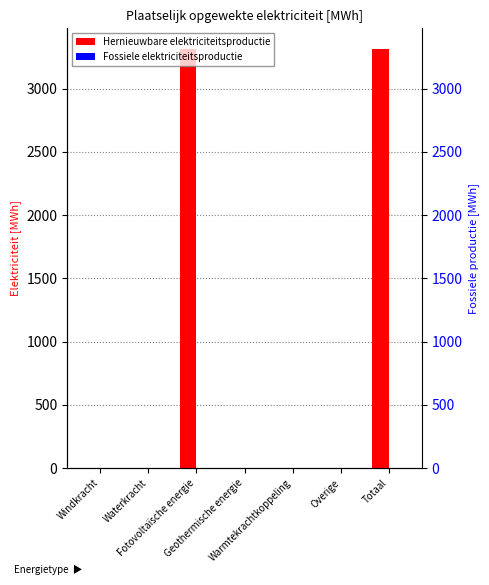

What is the label of the 1st bar from the left?

Windkracht